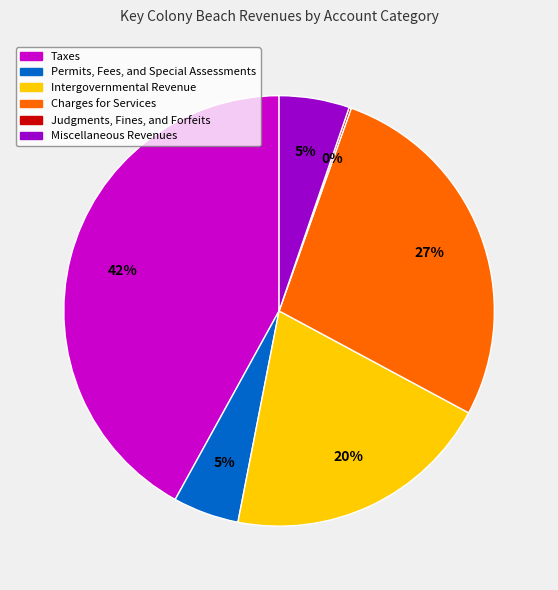

The Permits, Fees, and Special Assessments slice represents 5% of the pie. True or false?

True